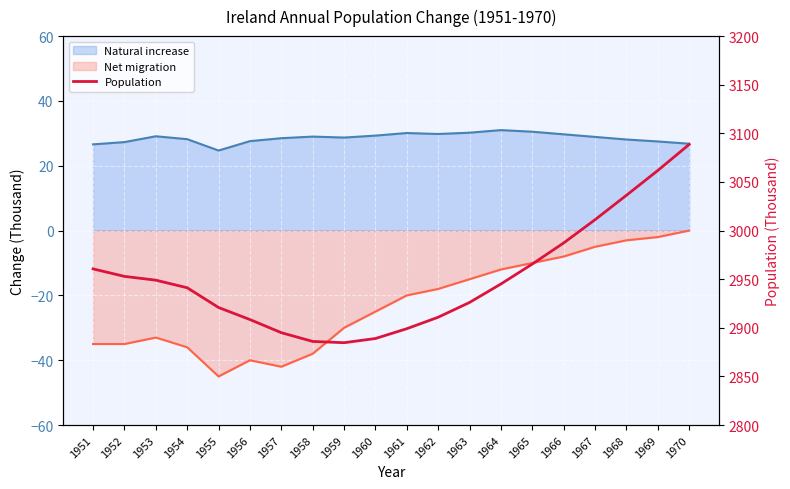

What value does the data have at 1964?

2945.1